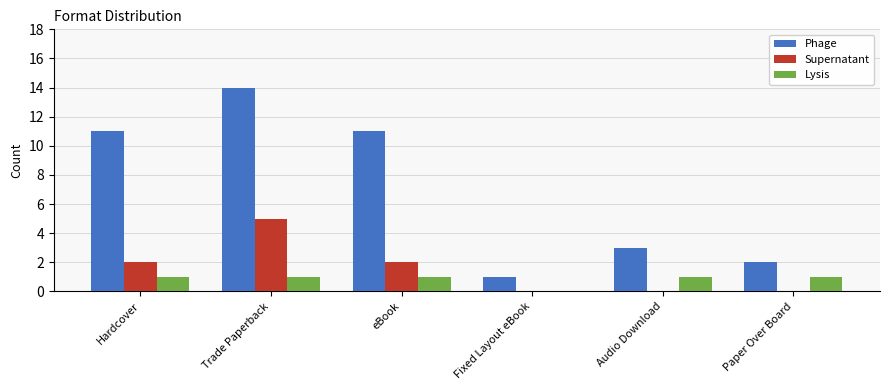

What value does the Supernatant series have at Hardcover?

2